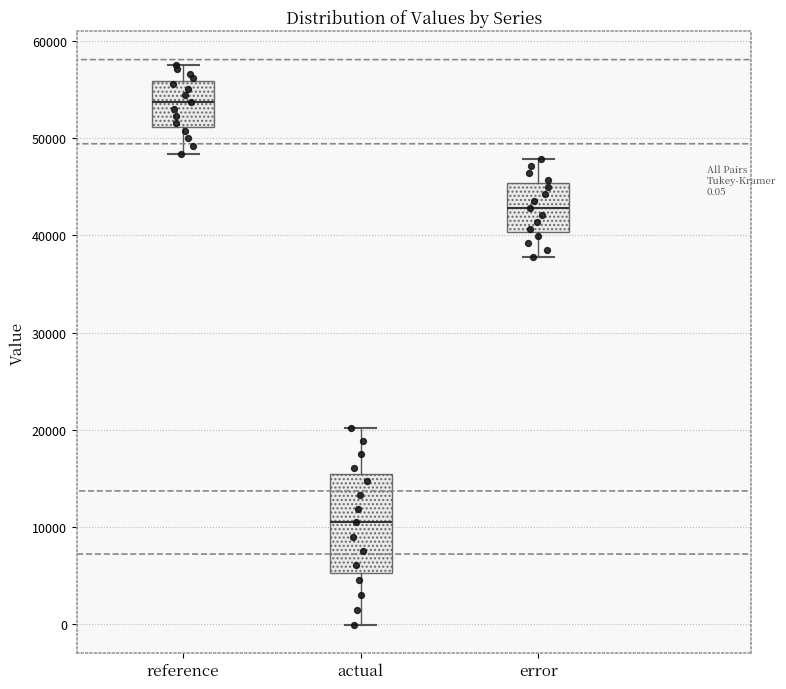

Which box is the tallest, from its lower edge to its upper edge?

actual